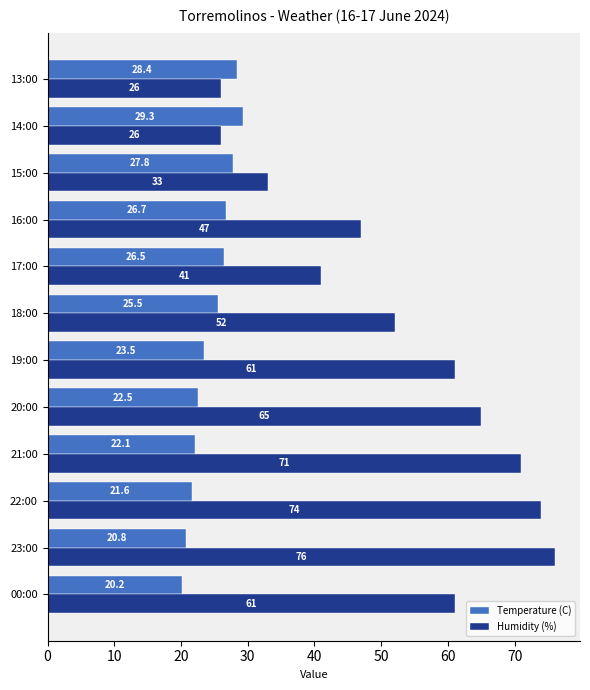

What is the maximum value for Temperature (C)?

29.3